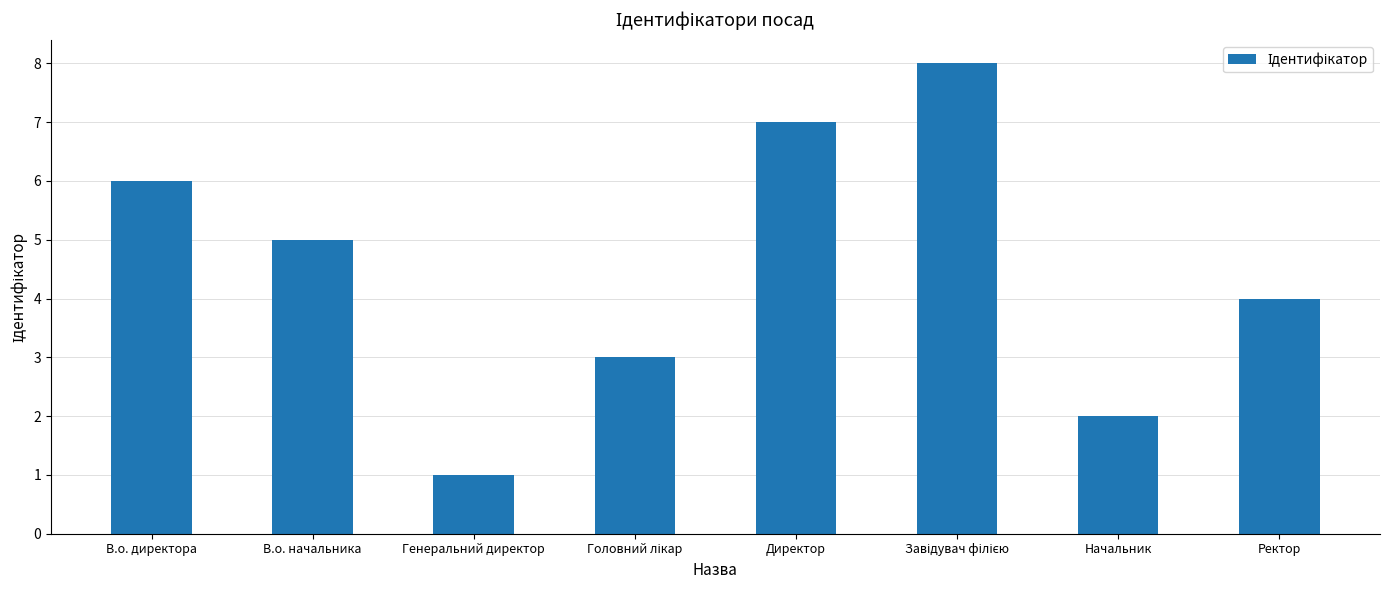

What is the difference between the maximum and minimum values?

7